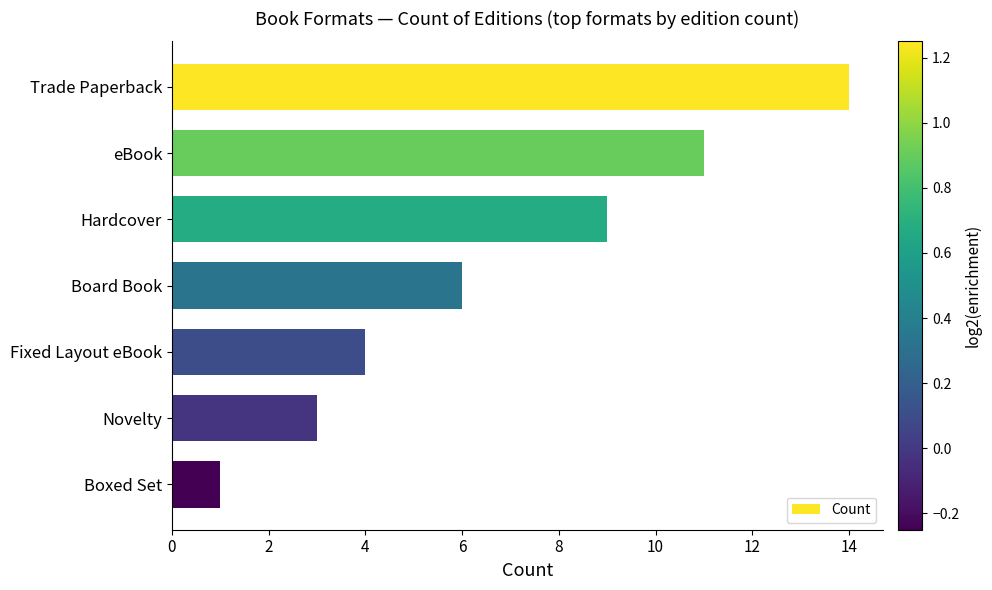

Read the value at Fixed Layout eBook.

4